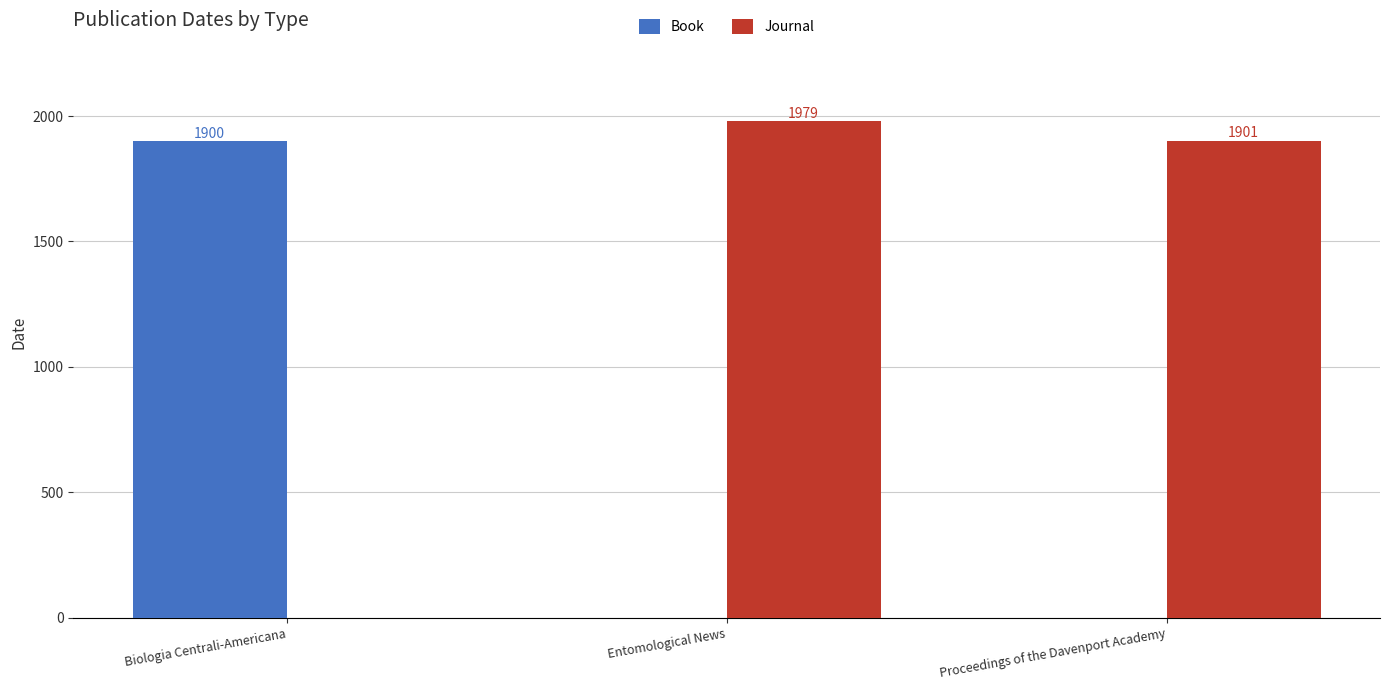

How many values in Book are above zero?

1